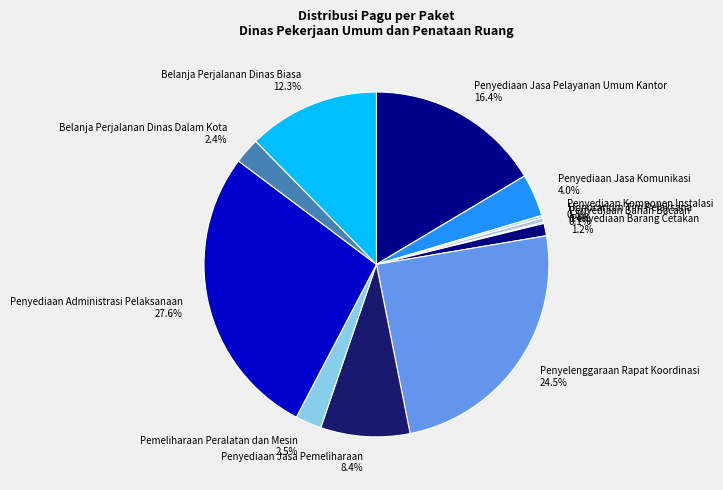

What is the largest slice in the pie chart?

Penyediaan Administrasi Pelaksanaan